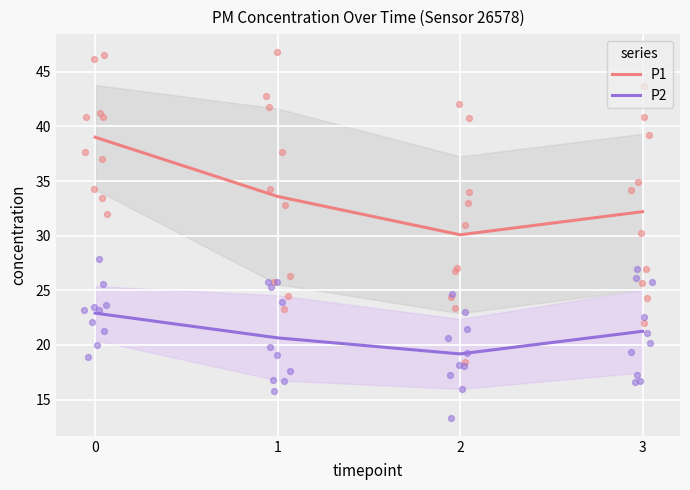

Which series has the largest total across all categories?

P1